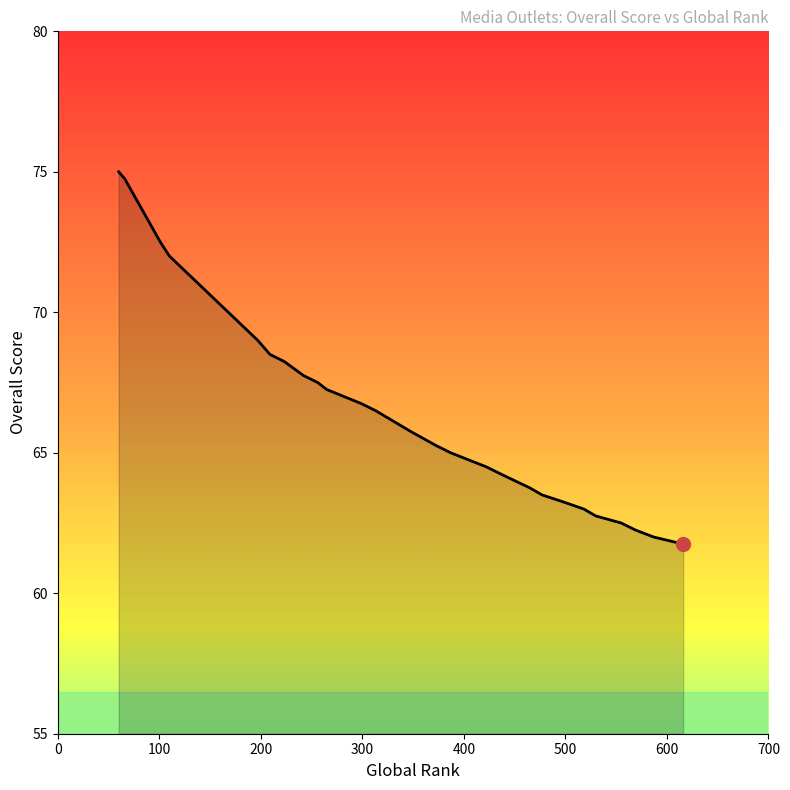

Which has a higher value, 101 or 498?

101